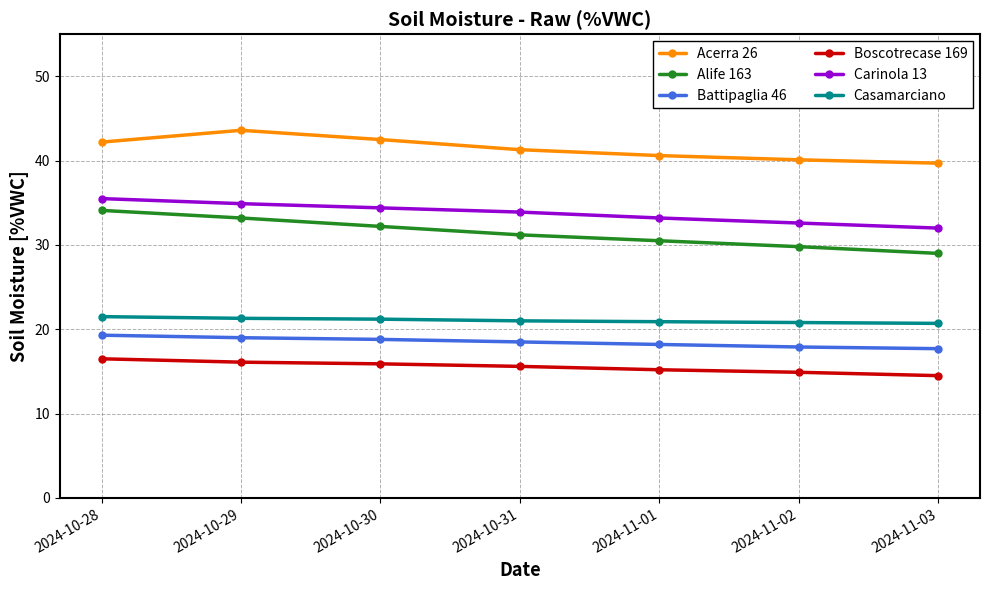

True or false: Acerra 26 and Boscotrecase 169 cross at least once.

False